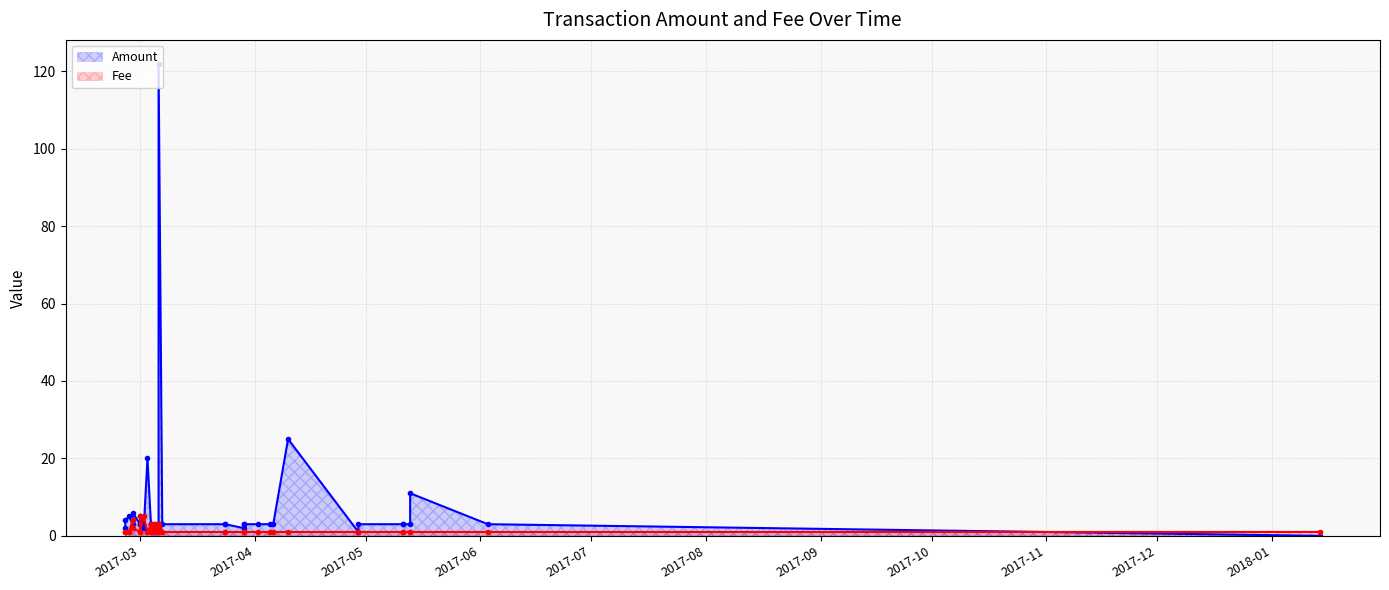

What is the value of the Amount point at the 13th from the left?

3.0